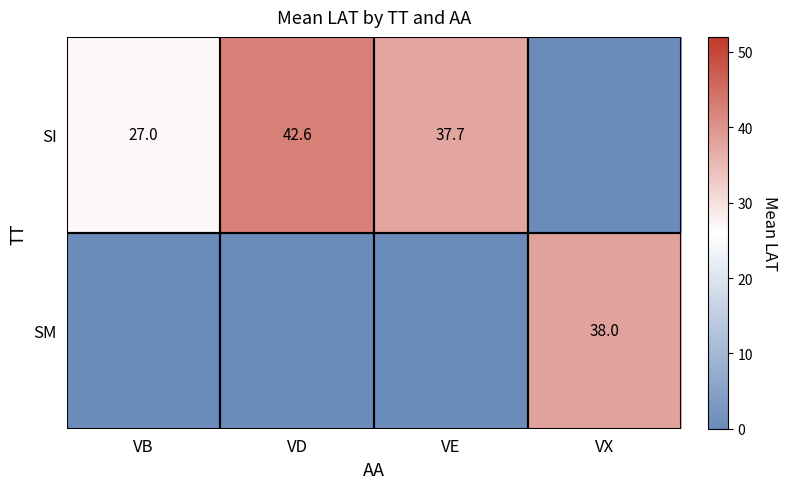

What is the maximum value shown in the chart?

42.6